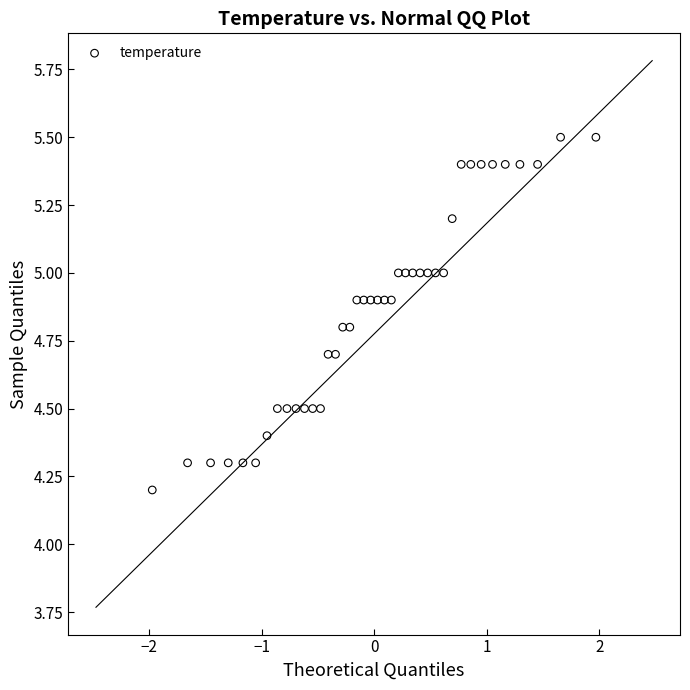

What Y value in the scatter plot is closest to 4?

4.2